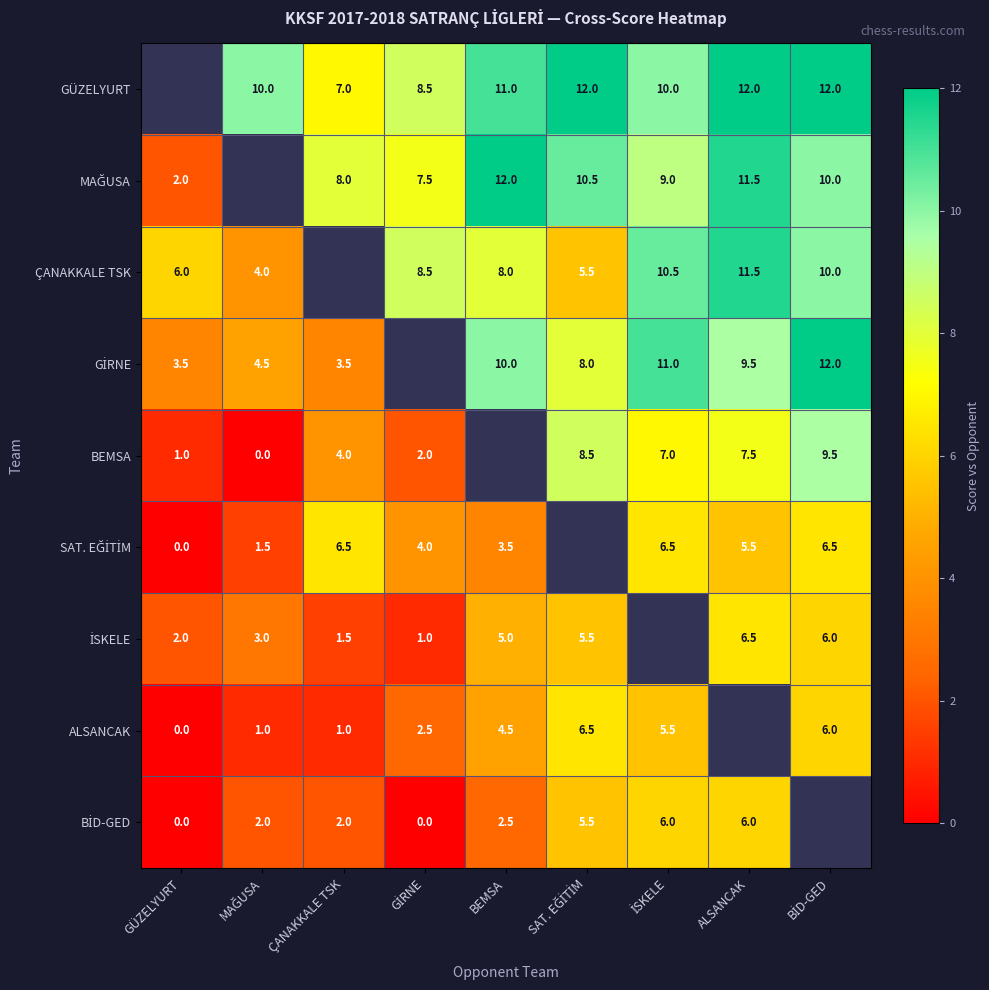

What is the sum of the BİD-GED values at İSKELE and ALSANCAK?

12.0